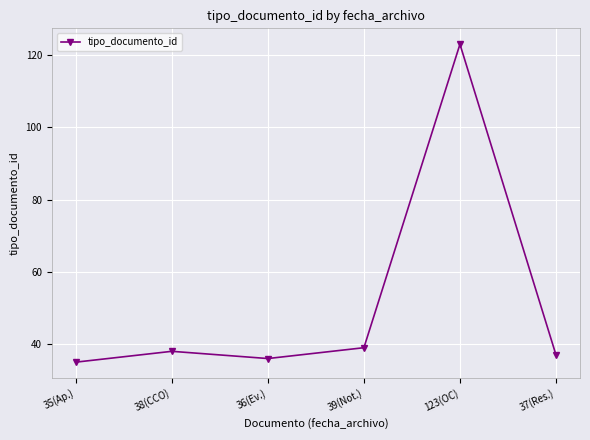

Count the number of data series in this chart.

1